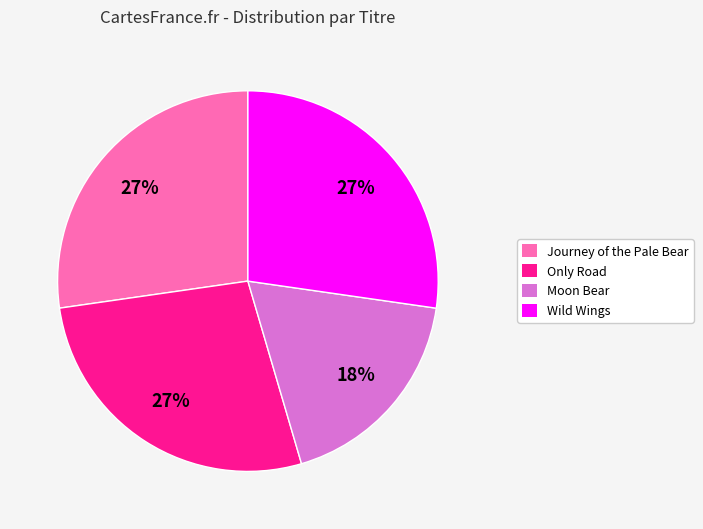

Is it true that Wild Wings is 17% of the pie?

False